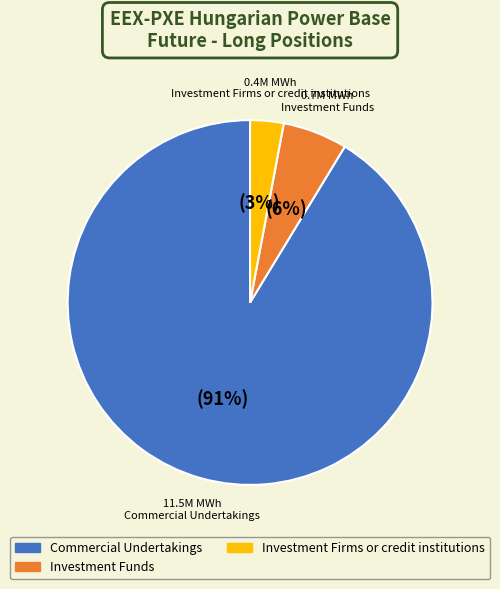

Count the number of slices in the pie.

3